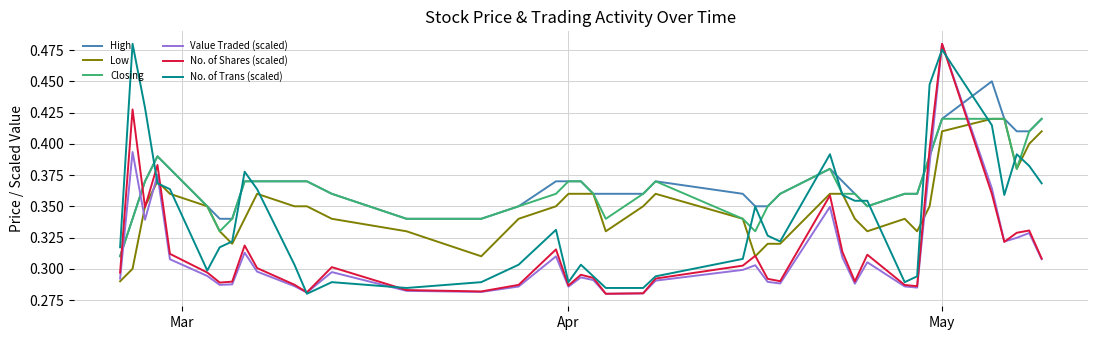

After their last crossing, which series has the higher values: No. of Shares (scaled) or High?

High